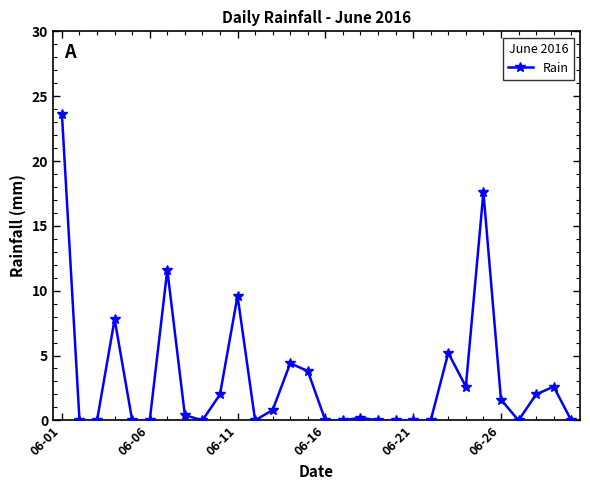

What is the average value?

3.2